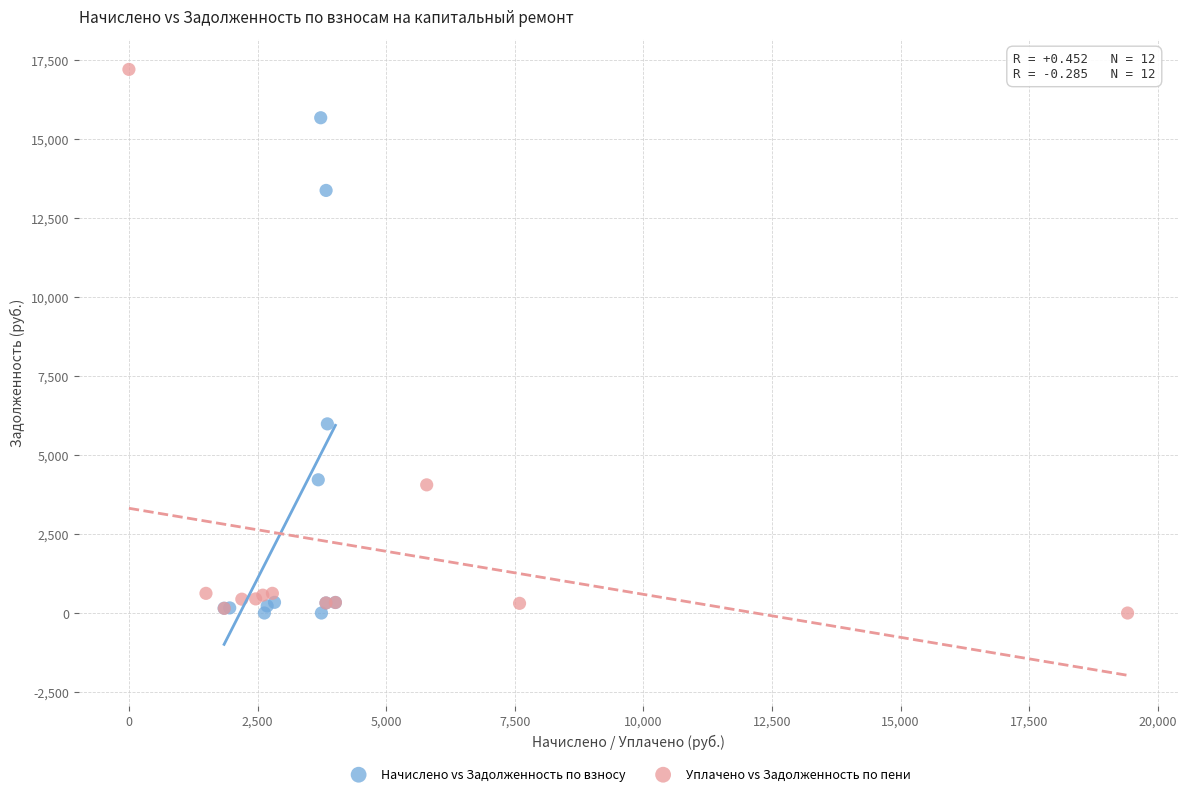

Which series reaches the maximum Y coordinate?

Уплачено vs Задолженность по пени